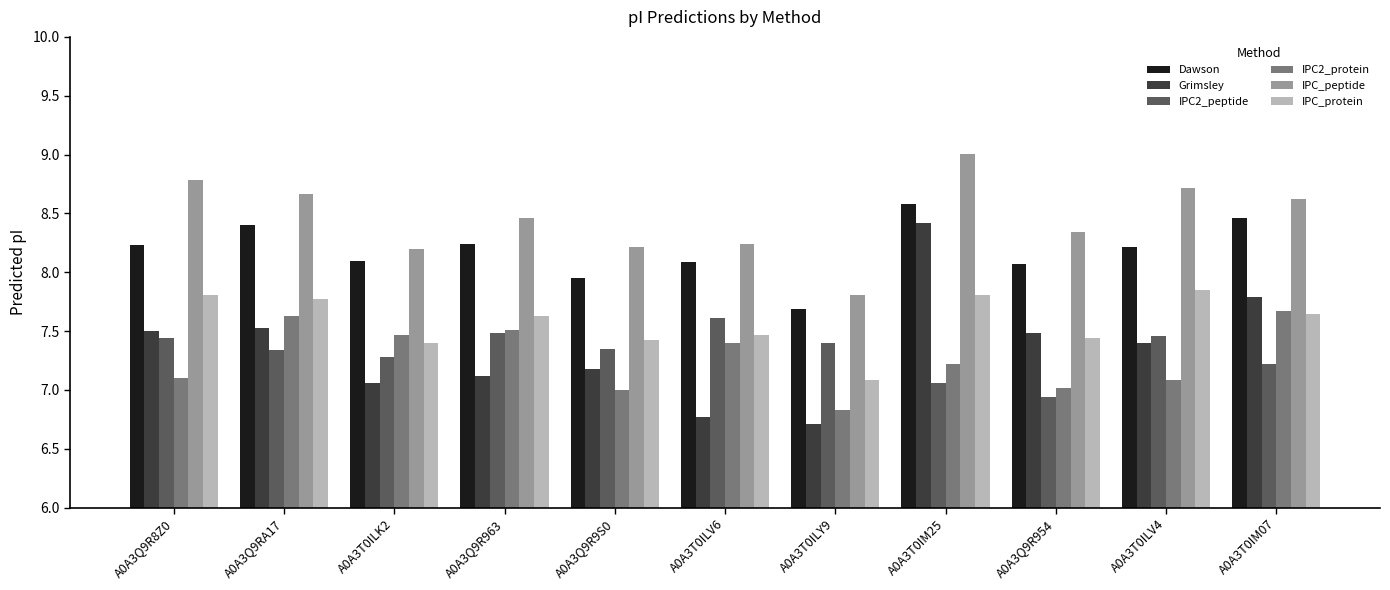

What is the difference between the IPC2_peptide values at A0A3Q9R8Z0 and A0A3Q9R954?

0.5